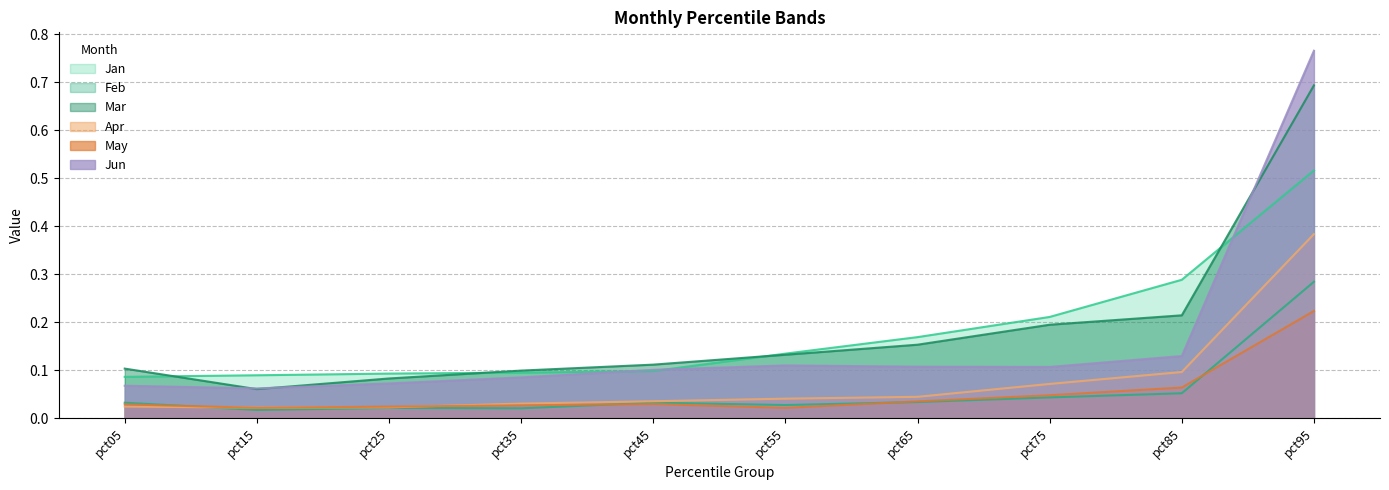

How many interior local valleys does the May series have?

2